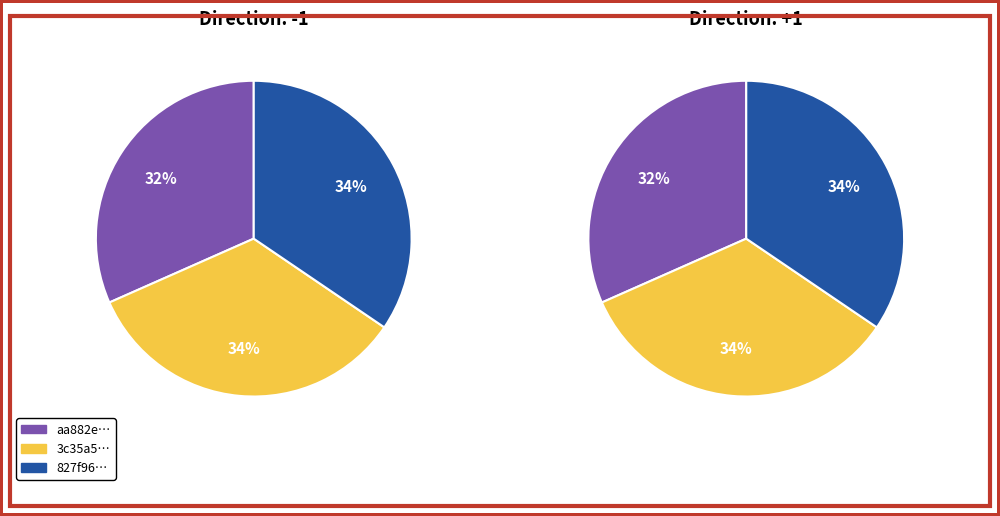

To the nearest percent, what is the combined percentage of 2 and 0?

66%